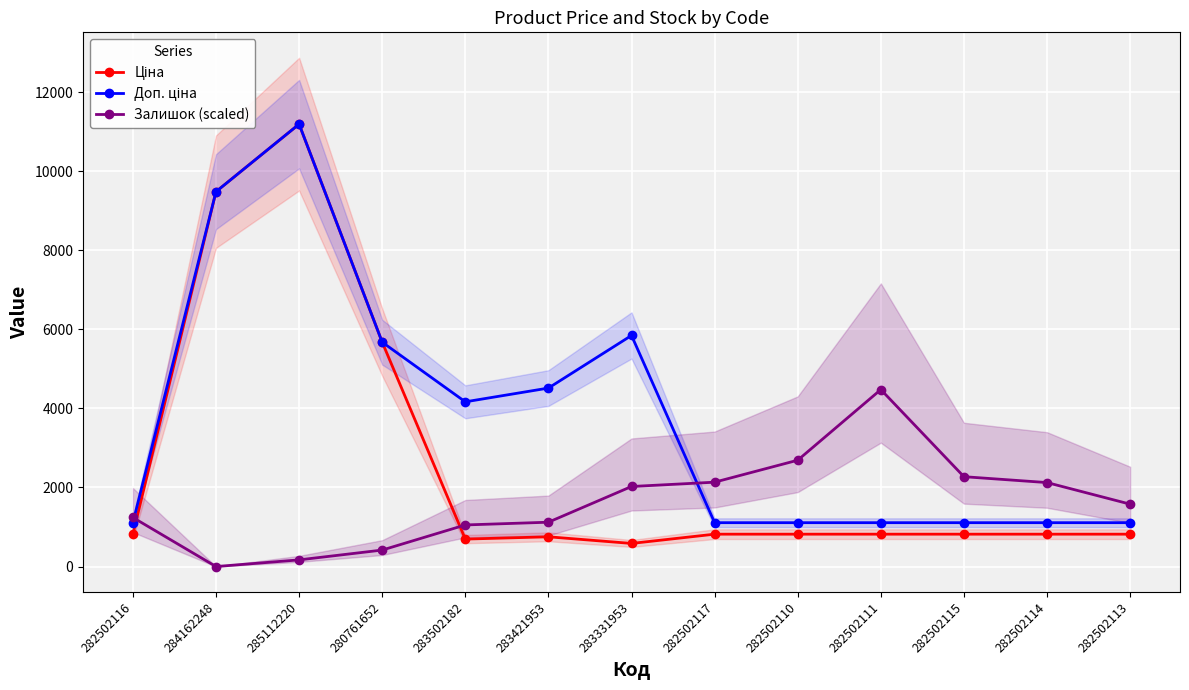

Rank the series by their average value, from highest to lowest.

Доп. ціна, Ціна, Залишок (scaled)